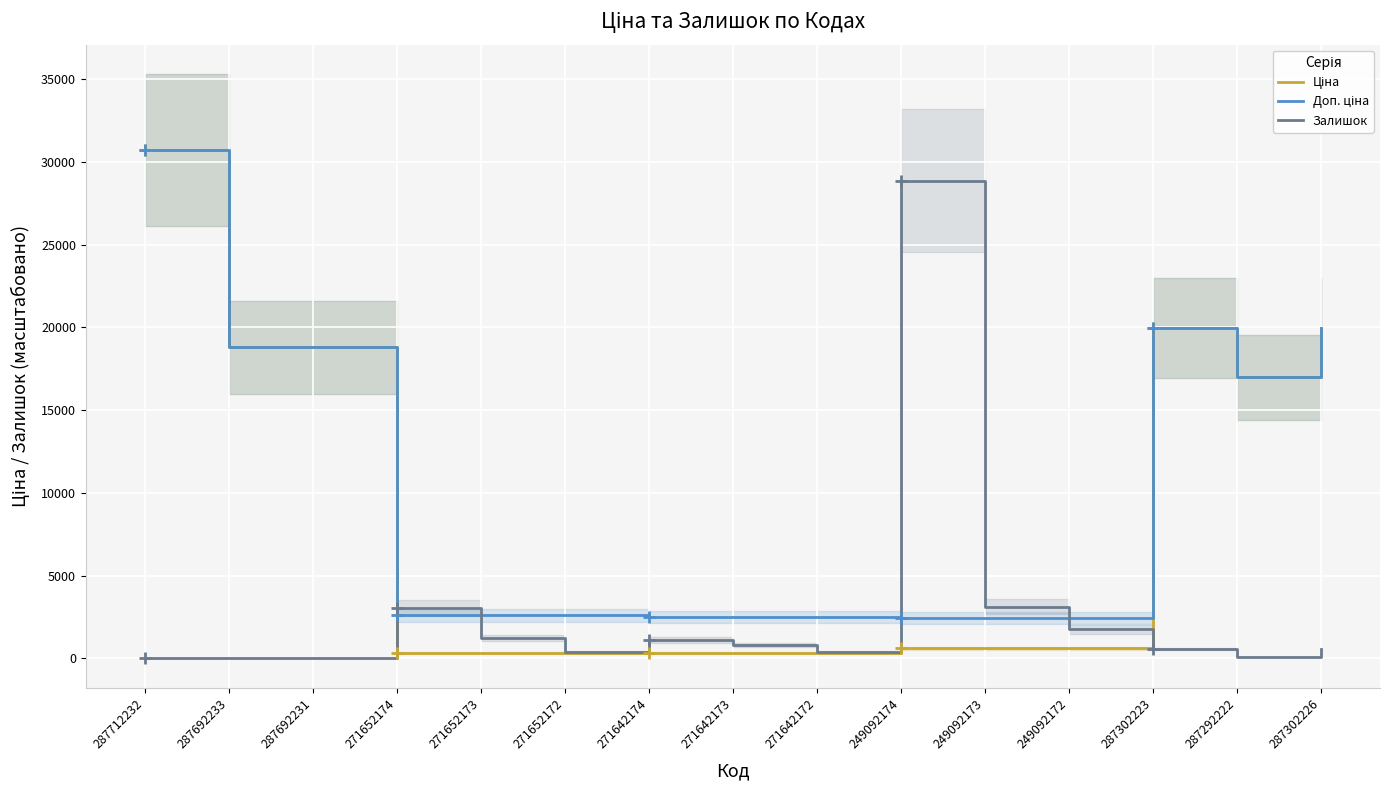

Between 271652172 and 271642173, which series saw the biggest shift?

Залишок